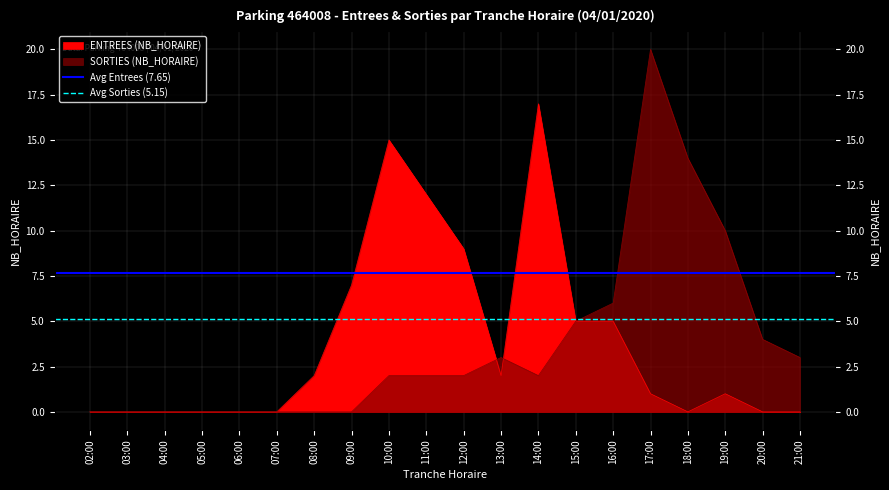

The value of Avg Sorties (5.15) at 02:00 is 5.2. True or false?

True